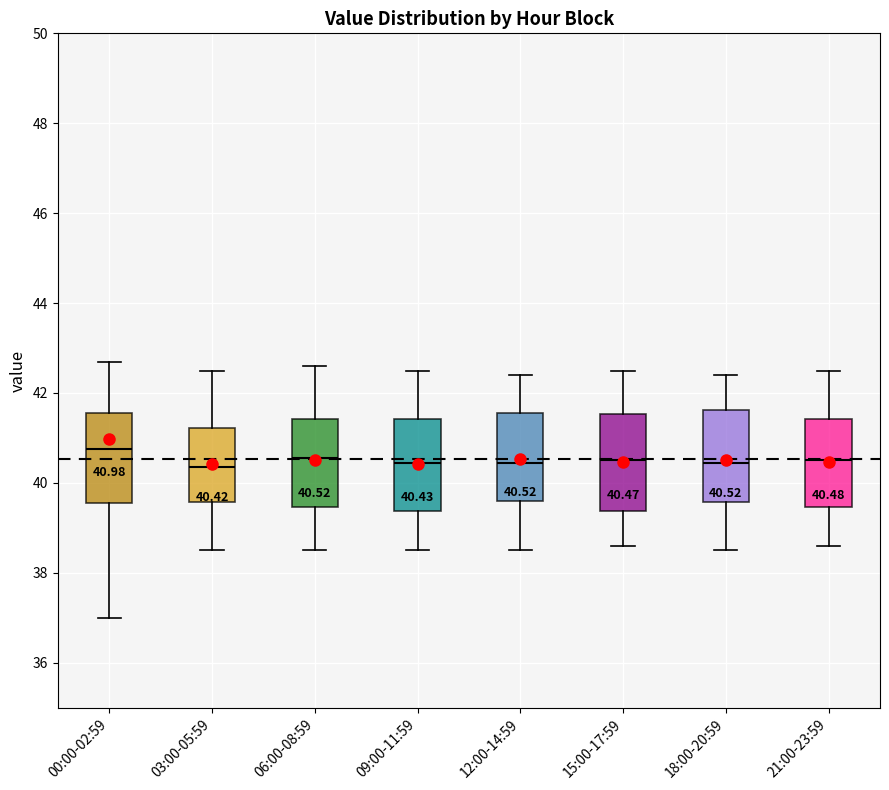

Which box's median line is the highest?

00:00-02:59